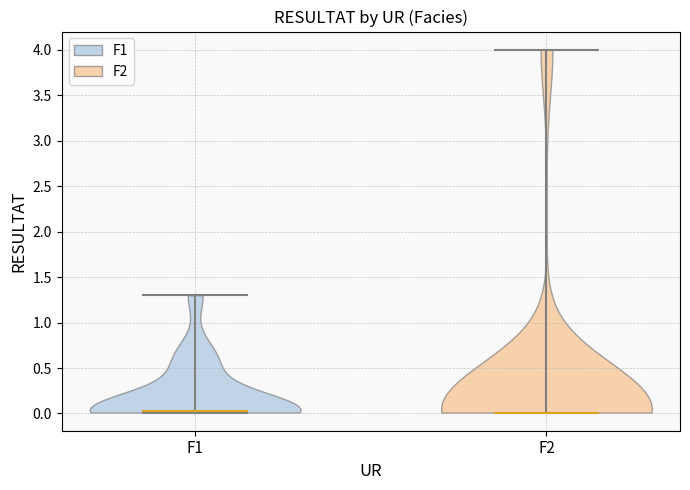

Reading left to right, read every violin against the y-axis: where its median line is, and the lowest and highest points it reaches. The values are not printed on the chart, so give them approximately, as read against the axis.

F1: median line 0.05, lowest point 0.00, highest point 1.30
F2: median line 0.00, lowest point 0.00, highest point 4.00